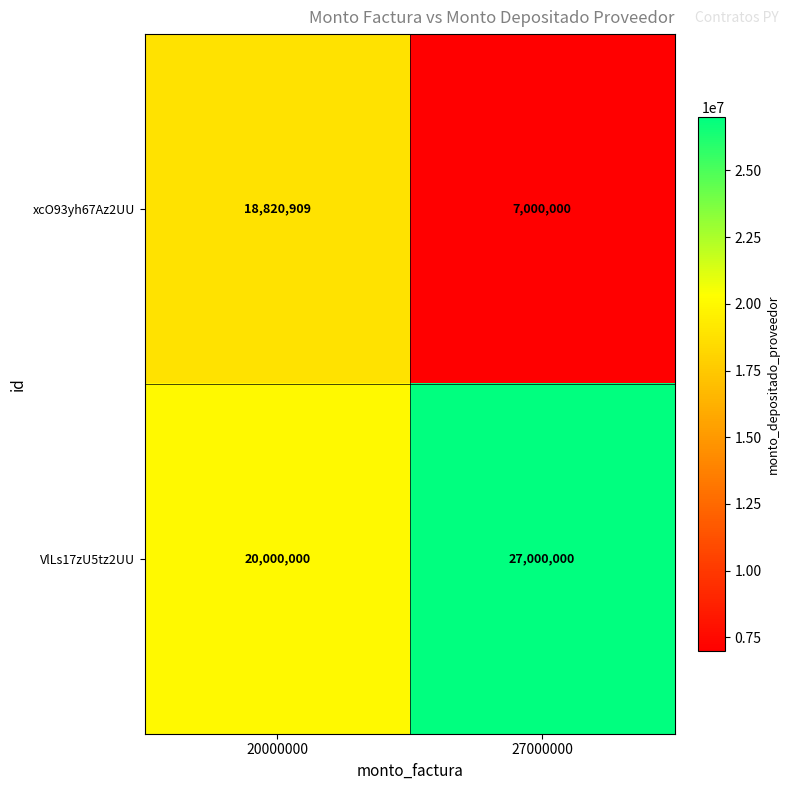

What is the difference between the maximum and minimum values in the VlLs17zU5tz2UU series?

7000000